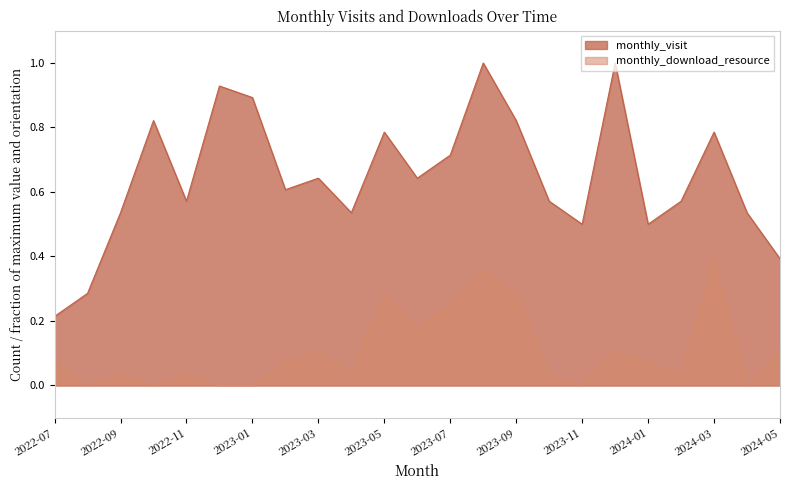

Which category has the lowest value across all series?

2022-08